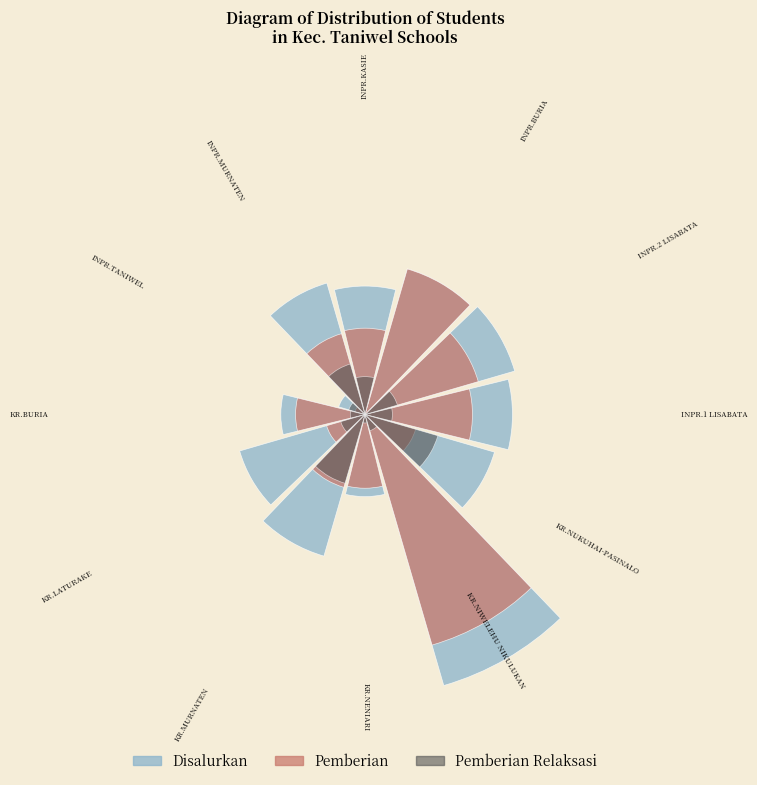

True or false: 0 accounts for 1% of the total.

False